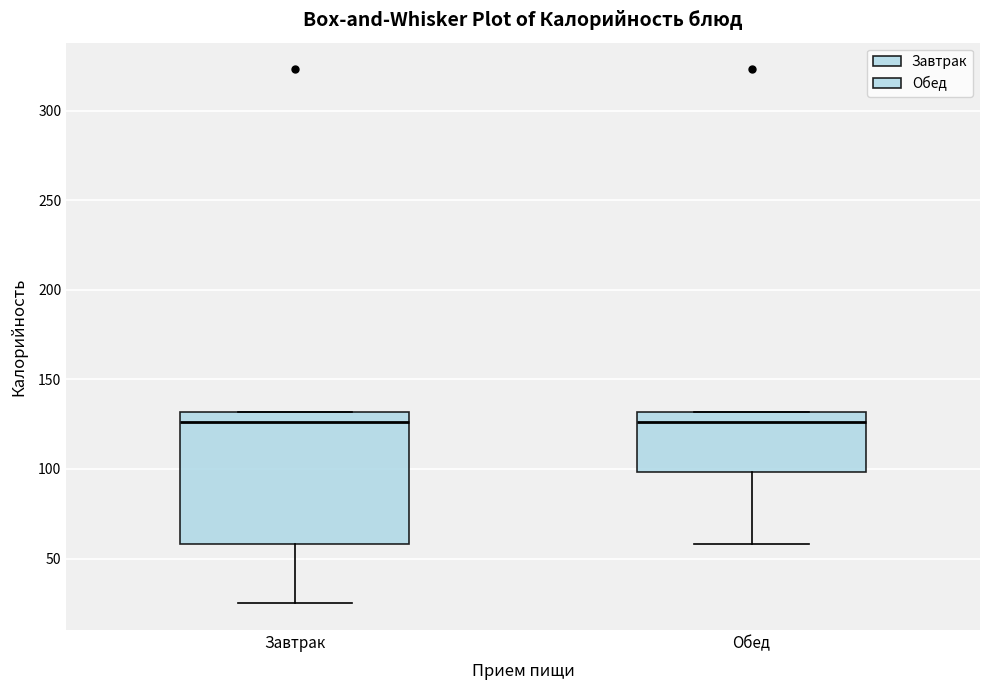

Reading left to right, read every box against the y-axis: the position of its median line, the range the box covers, and the ends of its whiskers. The values are not printed on the chart, so give them approximately, as read against the axis.

Завтрак: median 125, box 60 to 130, whiskers 25 to 130
Обед: median 125, box 100 to 130, whiskers 60 to 130